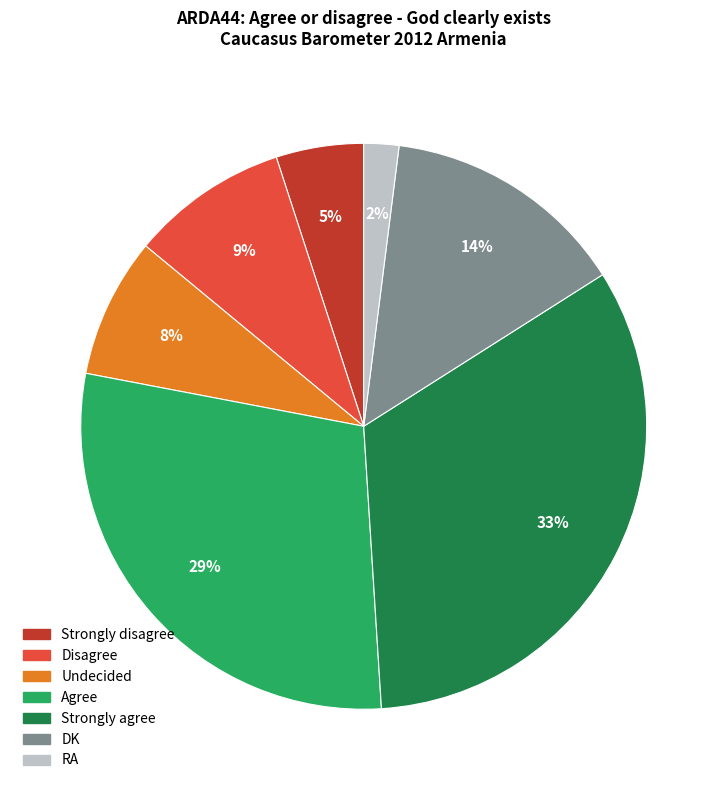

How many segments does this pie chart have?

7